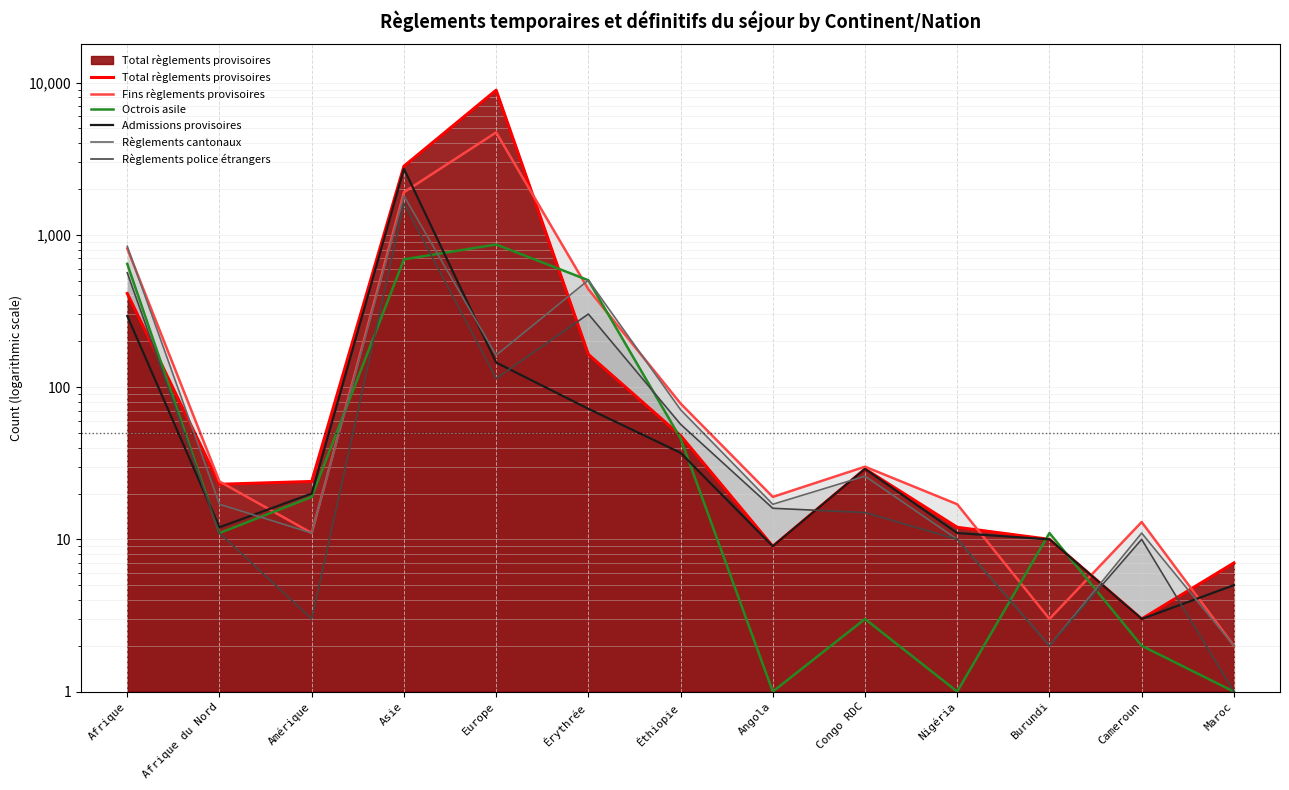

True or false: Règlements cantonaux has a value of 504 at Érythrée.

True